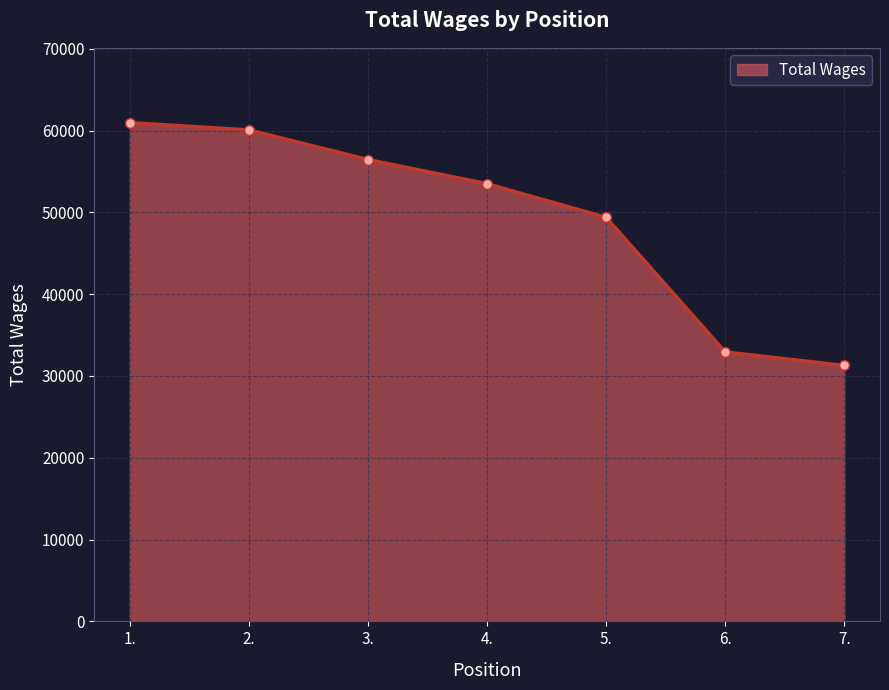

Rank the categories by value from lowest to highest.

7., 6., 5., 4., 3., 2., 1.